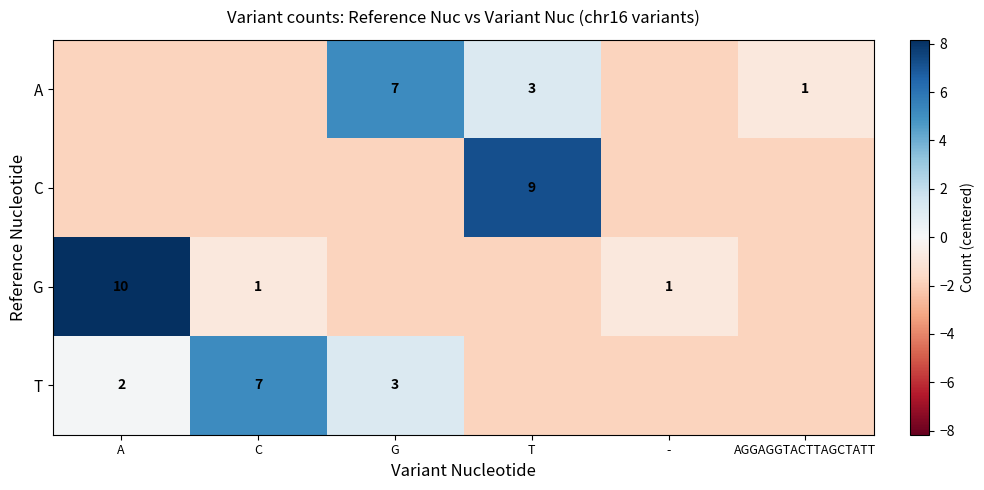

How many values in G are below zero?

5